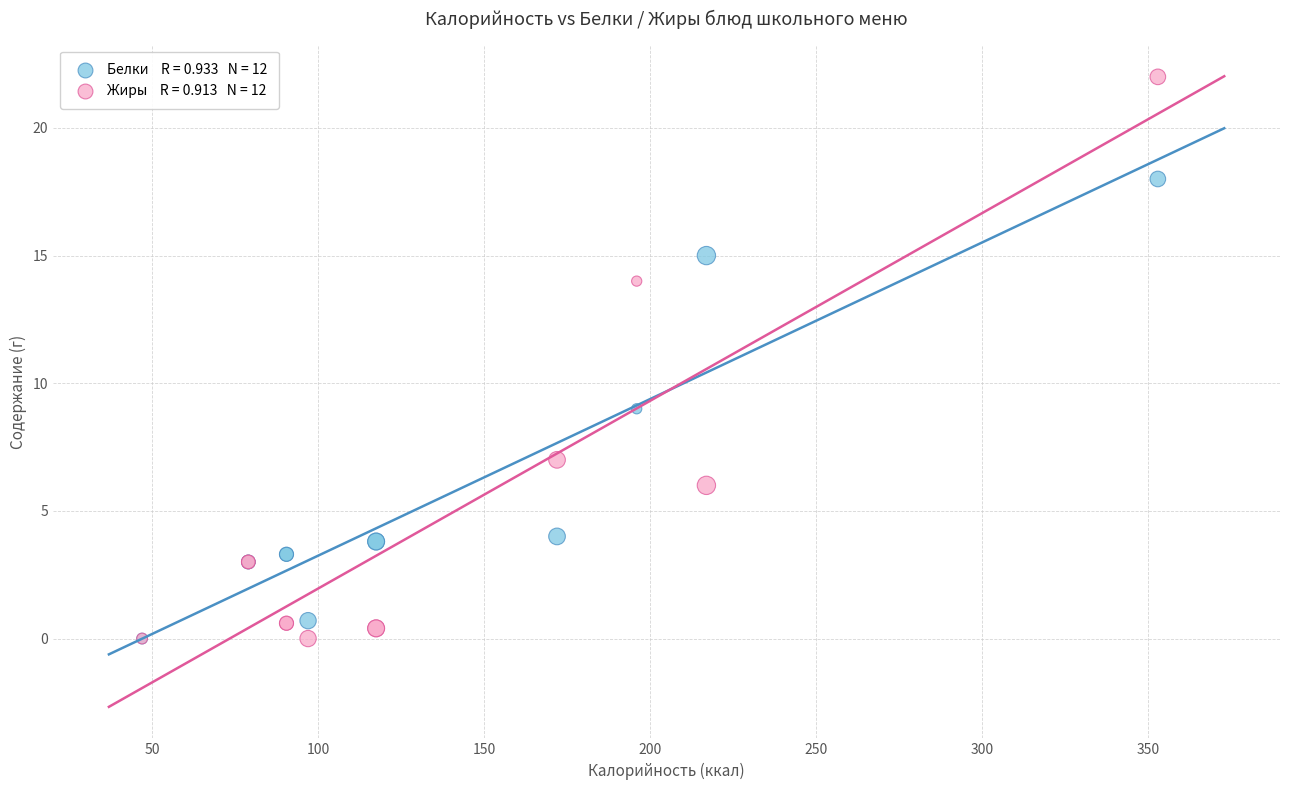

Across all series, what Y value is closest to 11?

9.0